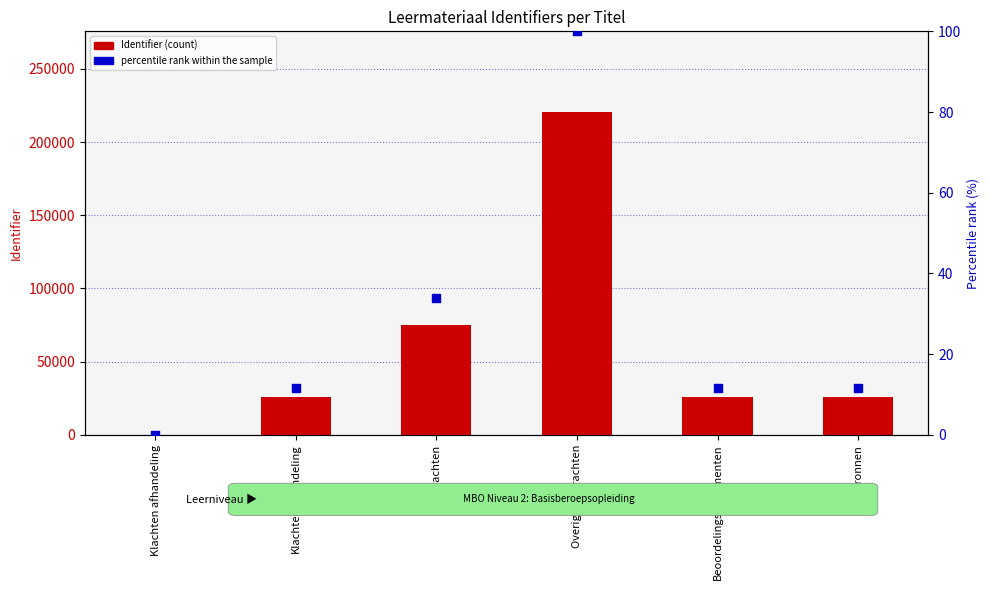

At which category is the sum across all series the highest?

Overige opdrachten